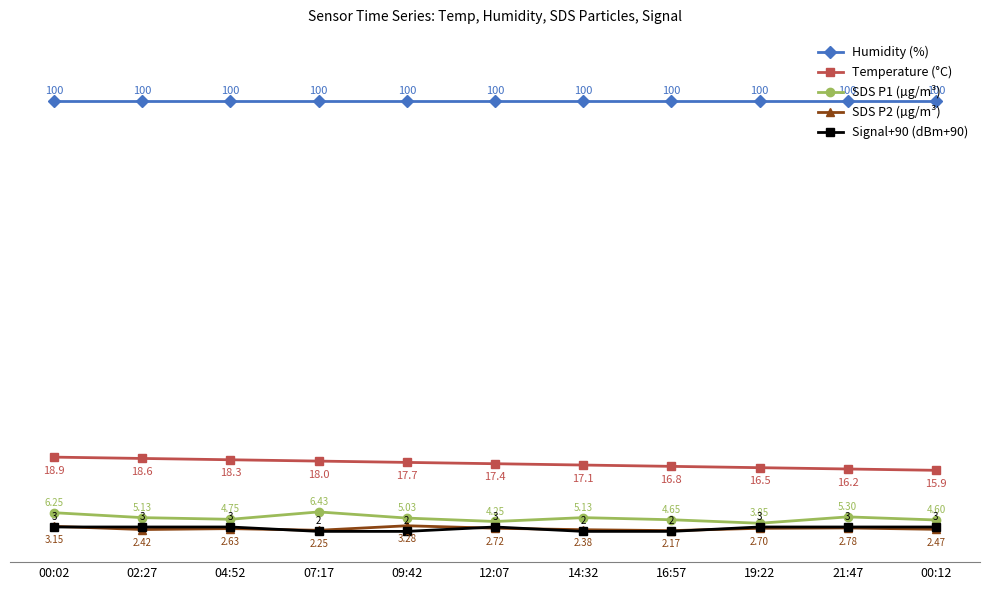

At which category is the sum across all series the highest?

00:02